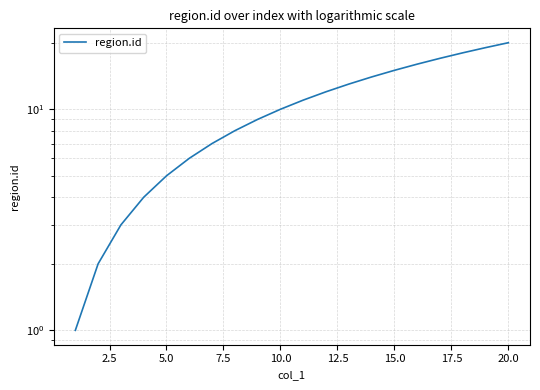

What is the sum of all values?

210